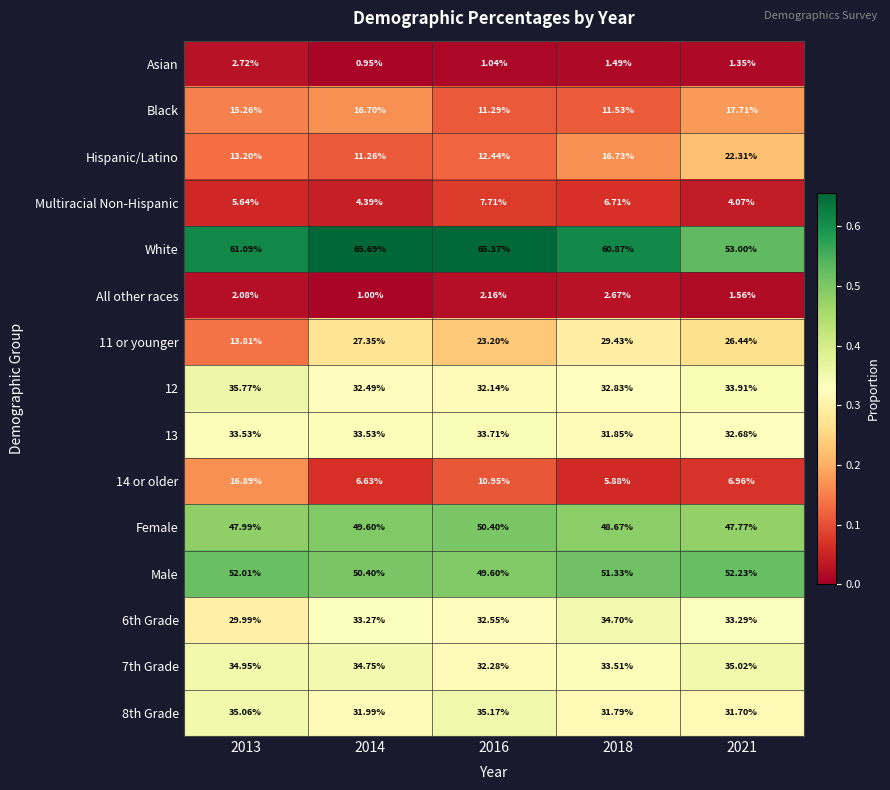

Which series has the widest spread of values?

11 or younger